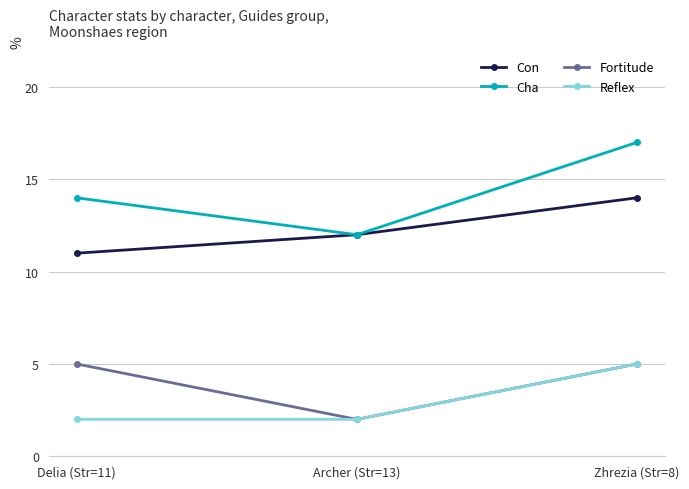

The Fortitude series shows 5 at Zhrezia (Str=8). True or false?

True